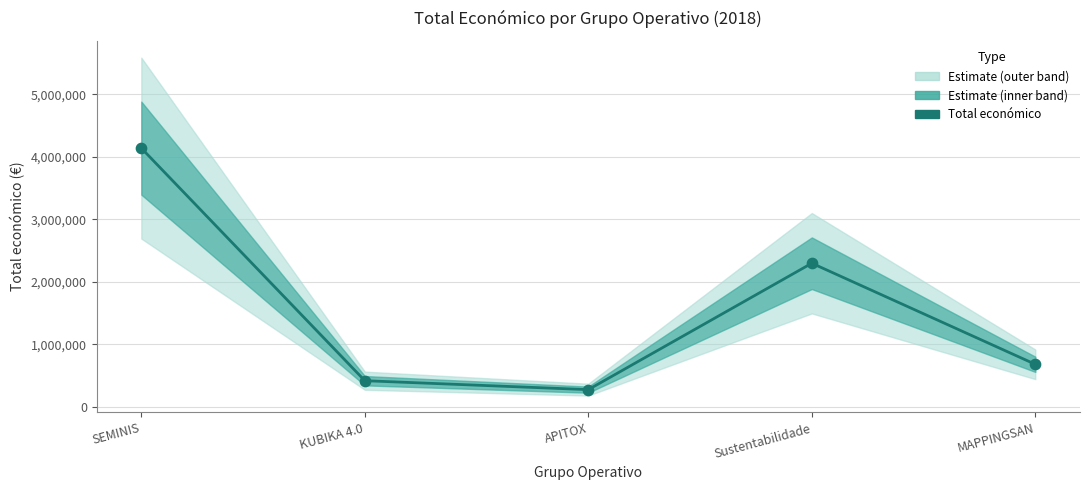

Between KUBIKA 4.0 and APITOX, which is larger?

KUBIKA 4.0